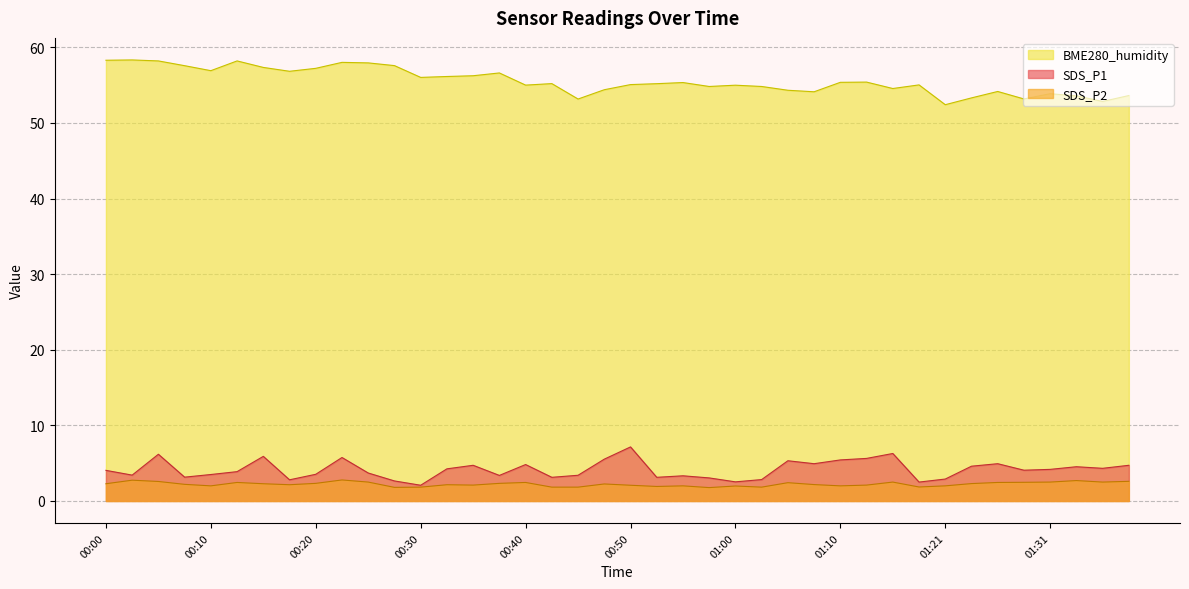

Count the number of data series in this chart.

3